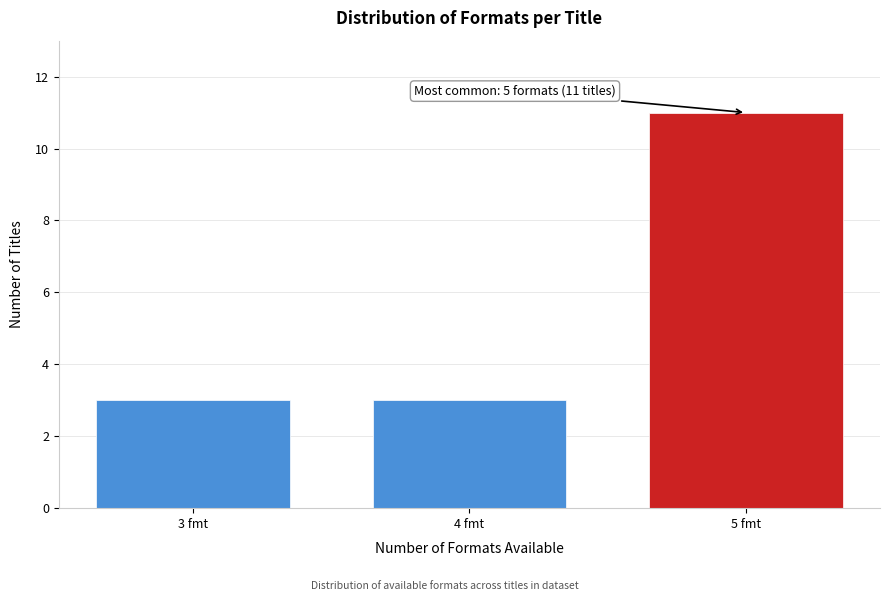

Reading left to right, transcribe all the data shown in this chart.

3 fmt=3	4 fmt=3	5 fmt=11